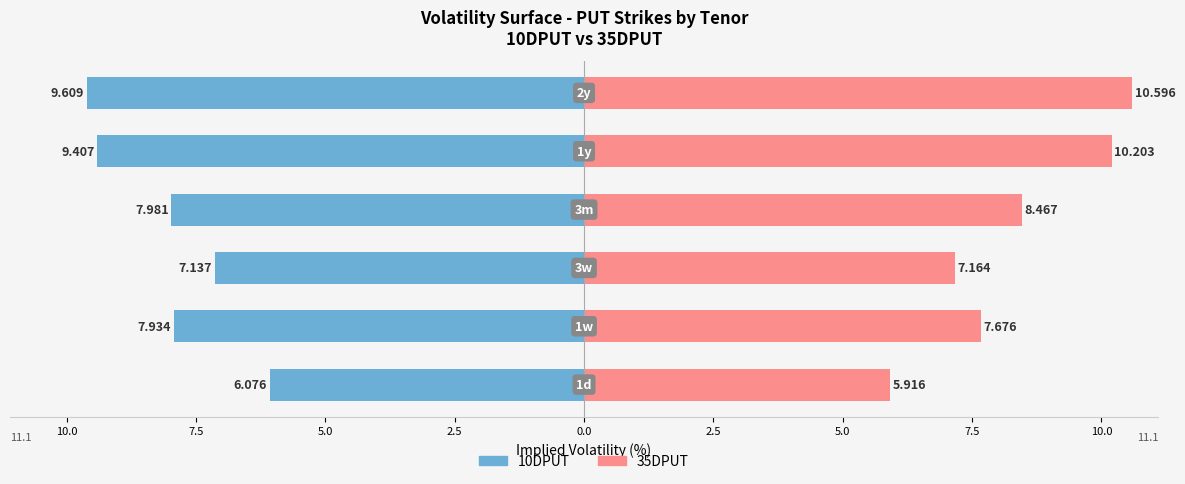

How many series are shown in this chart?

2